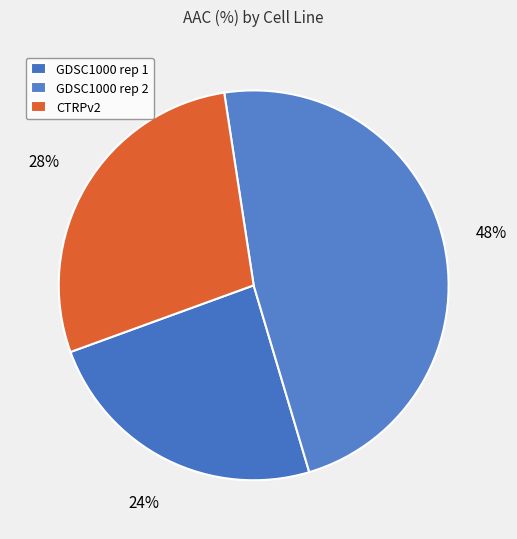

To the nearest percent, what portion does CTRPv2 represent?

28%